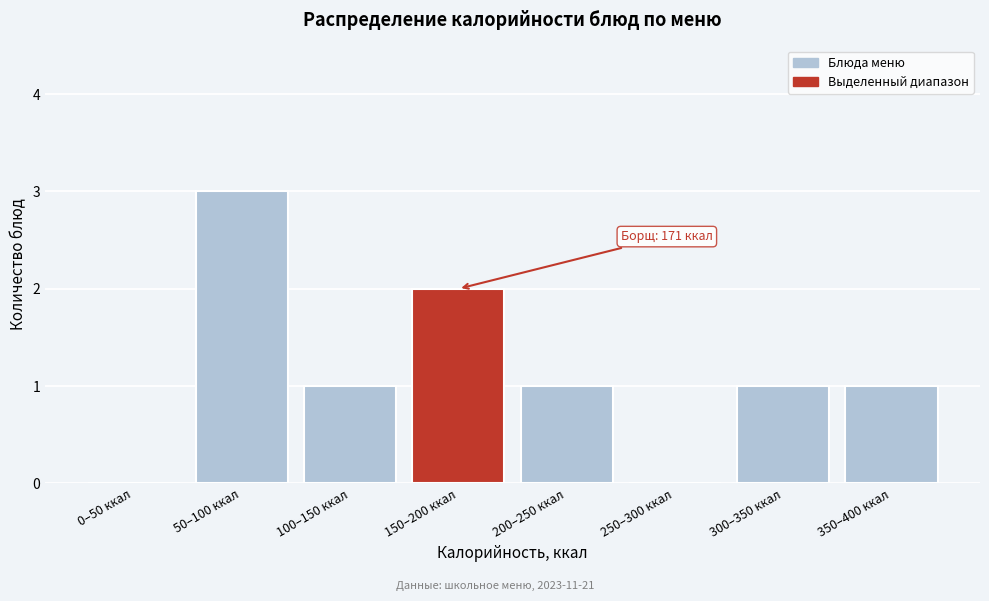

Reading right to left, what are all the values shown in this chart?

350–400 ккал=1	300–350 ккал=1	250–300 ккал=0	200–250 ккал=1	150–200 ккал=2	100–150 ккал=1	50–100 ккал=3	0–50 ккал=0